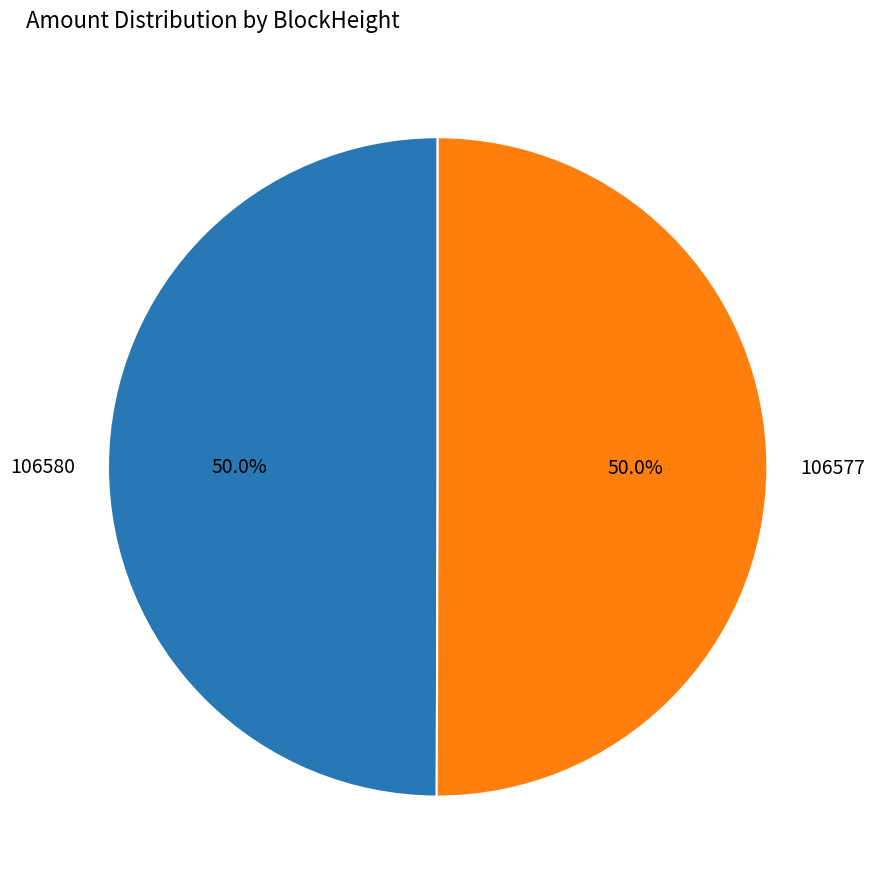

True or false: 106580 accounts for 10% of the total.

False